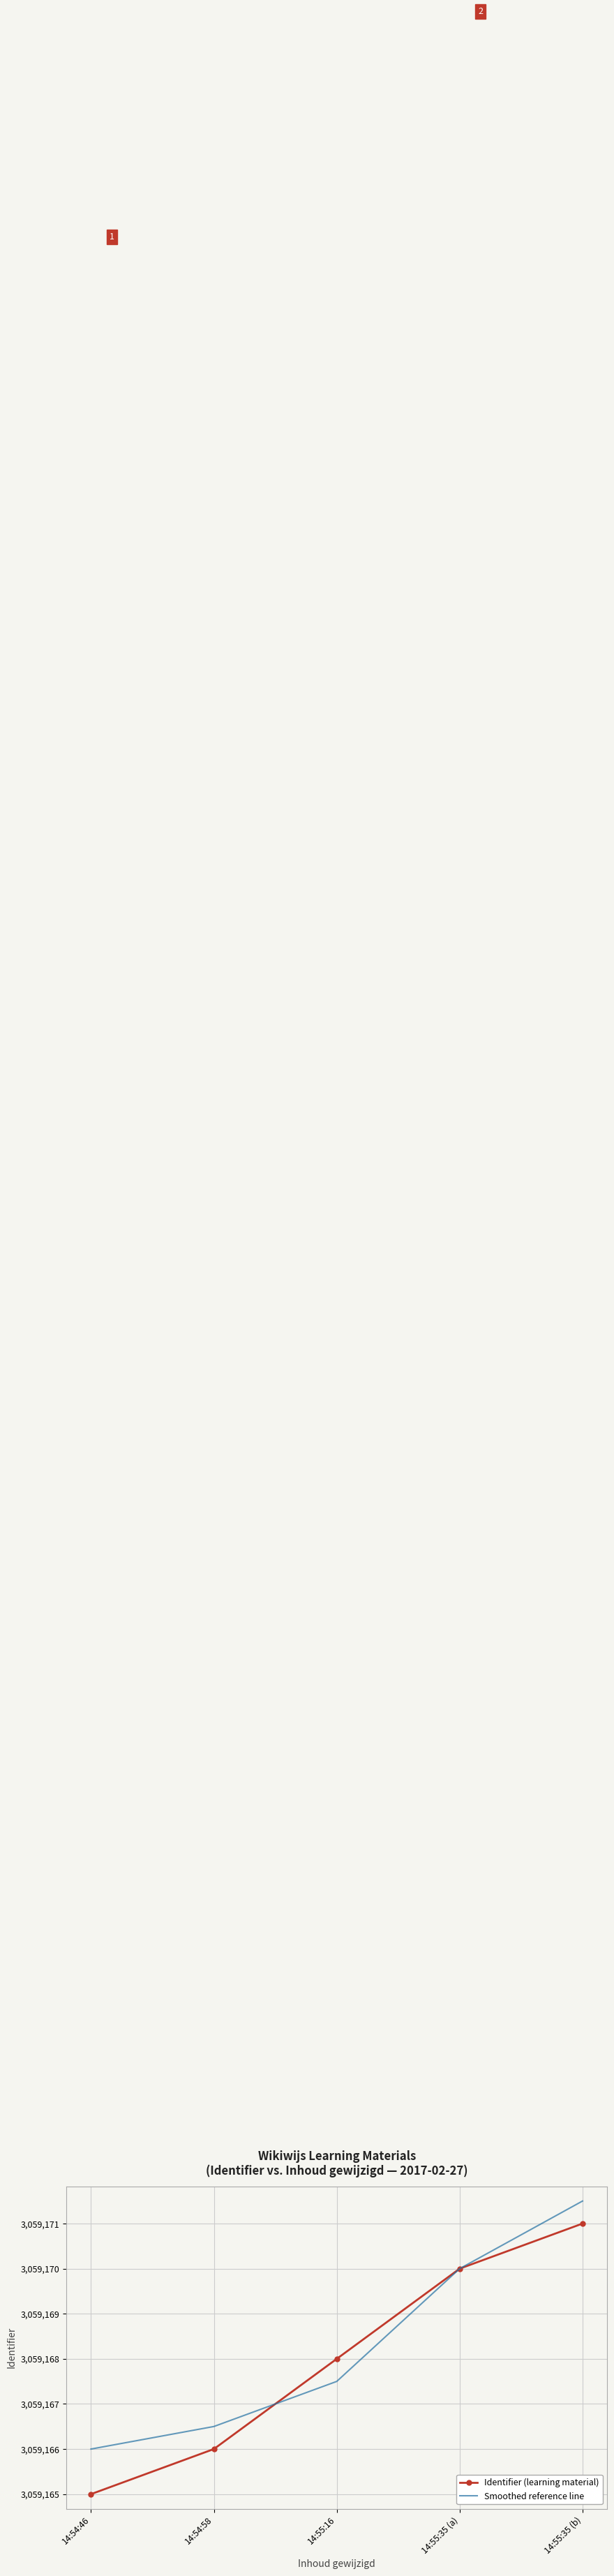

The Identifier (learning material) series shows 2028865.1 at 14:54:58. True or false?

False